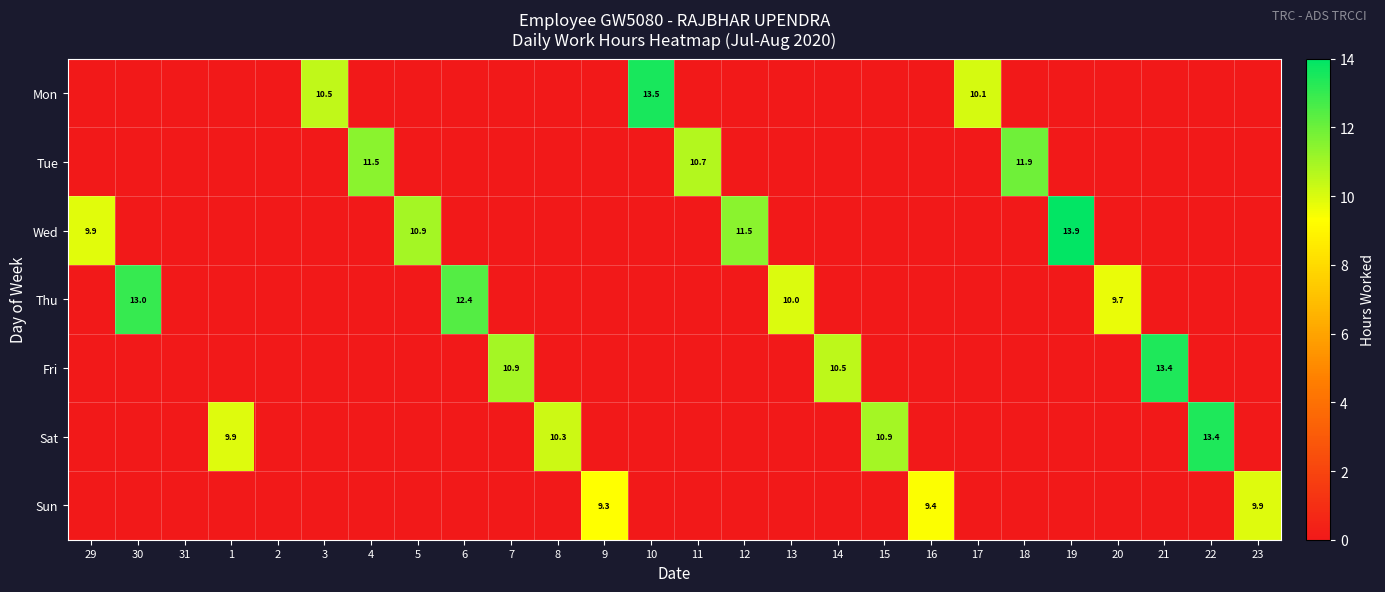

How many values in the Mon series exceed 0?

3